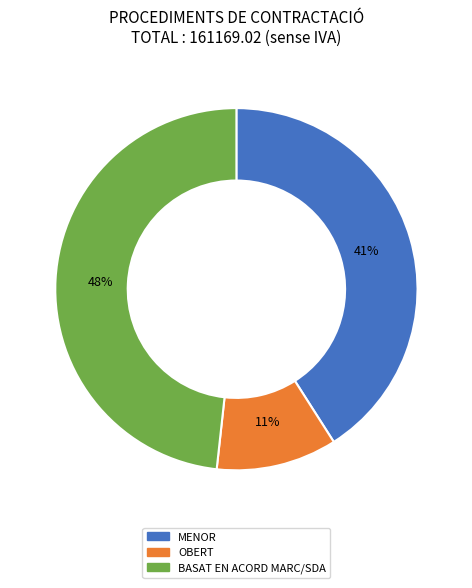

How many segments does this pie chart have?

3